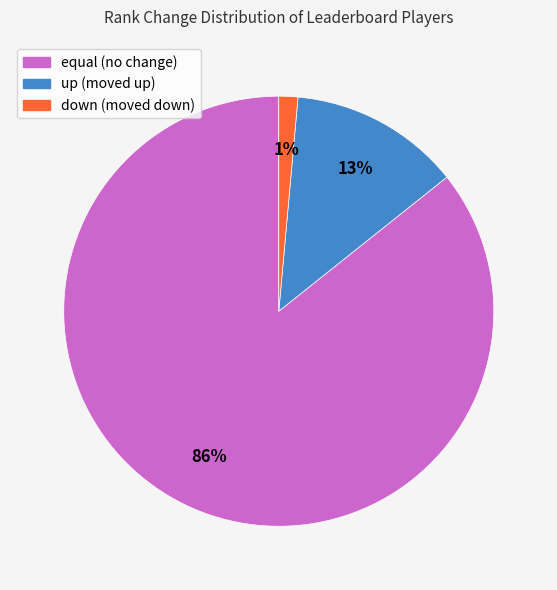

Rank the categories by value from lowest to highest.

down, up, equal